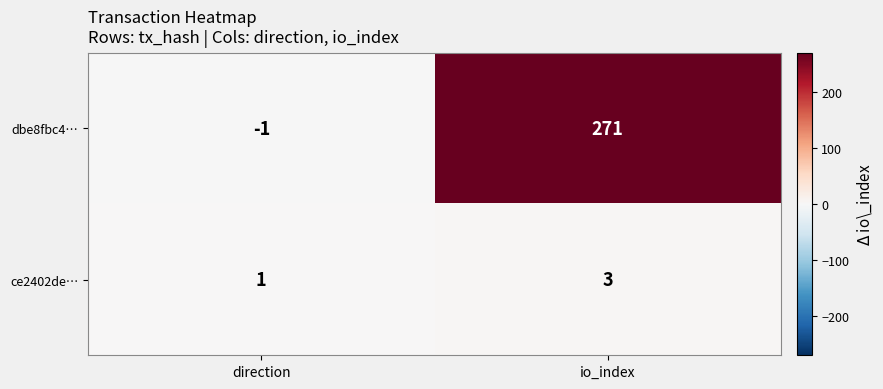

What is the greatest value displayed?

271